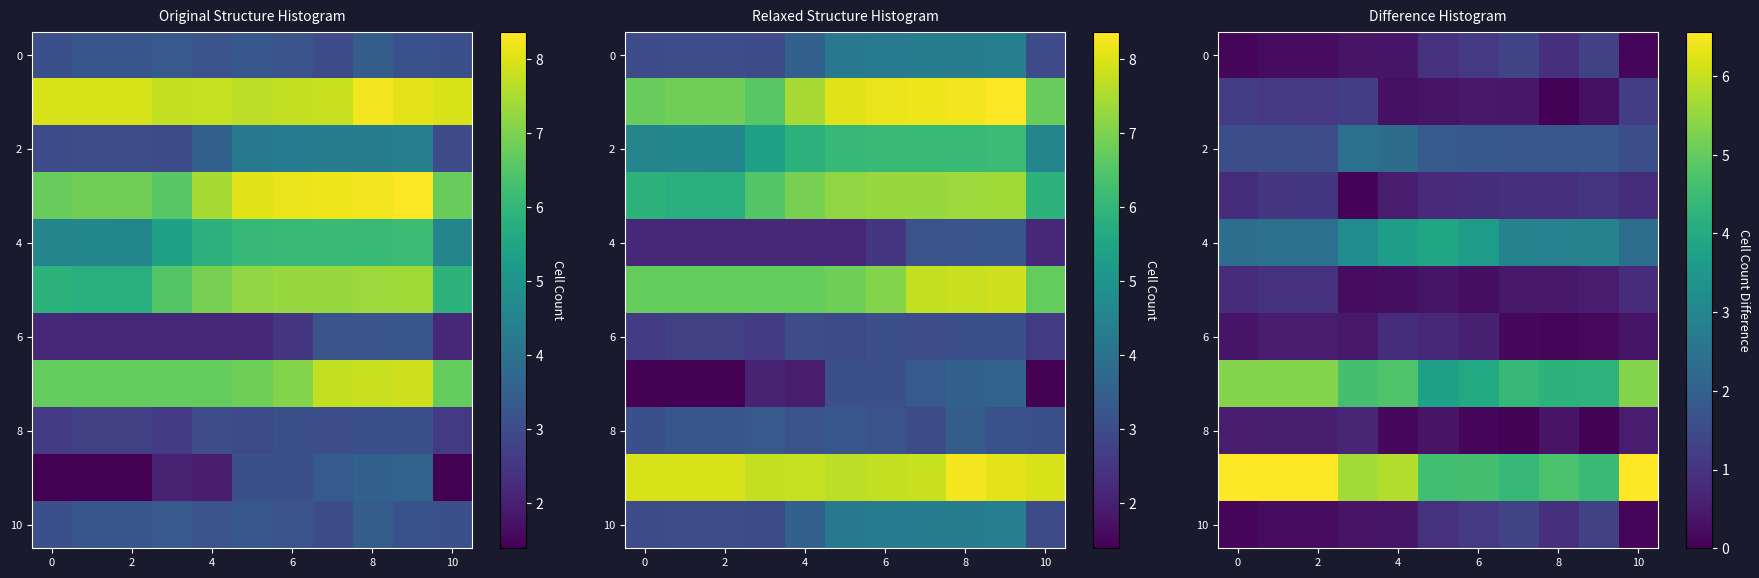

Count the number of categories in the chart.

11